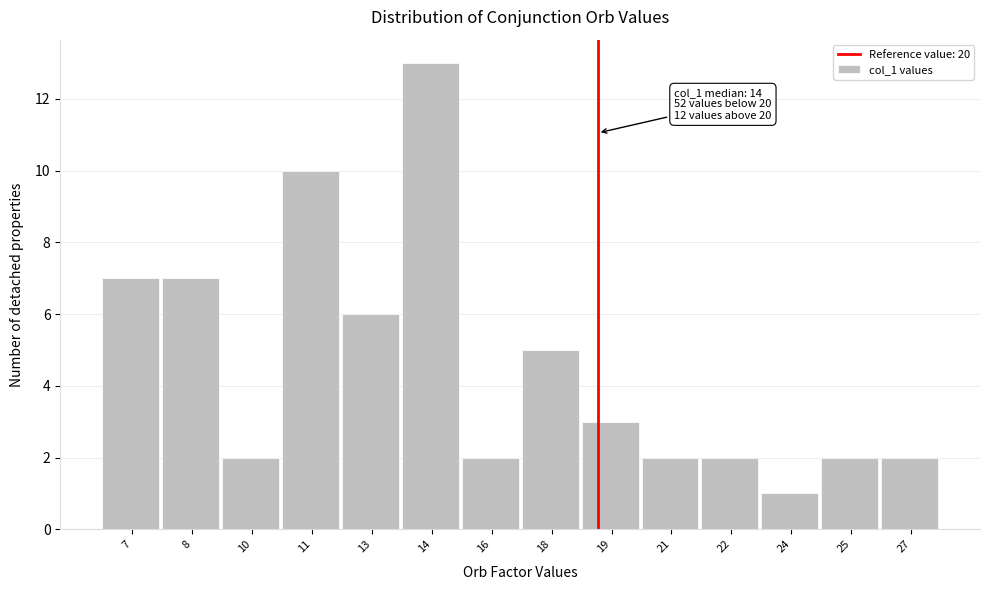

Reading left to right, extract all data points from this chart.

7	7	2	10	6	13	2	5	3	2	2	1	2	2